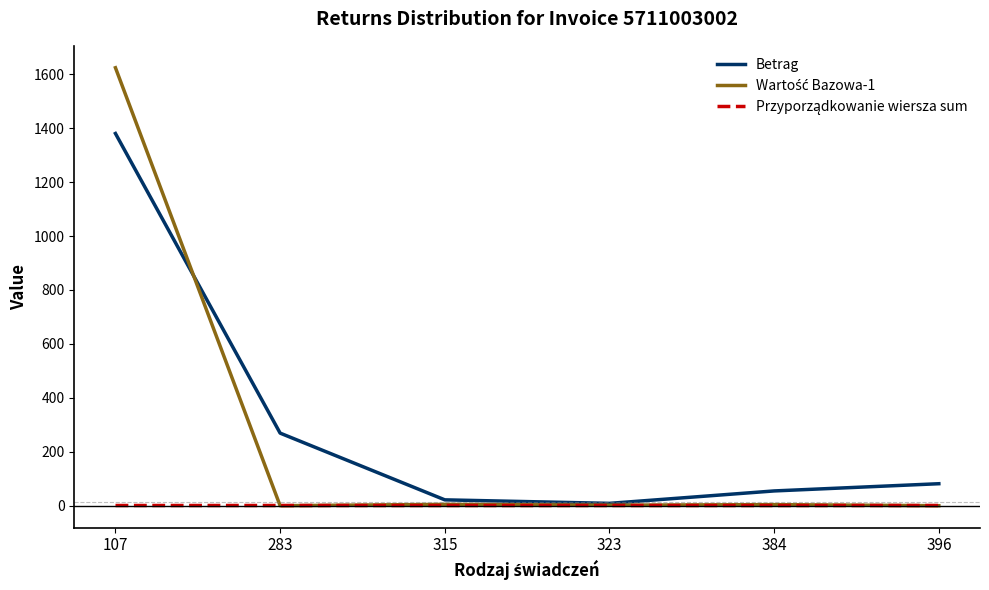

At which category is the sum across all series the highest?

107